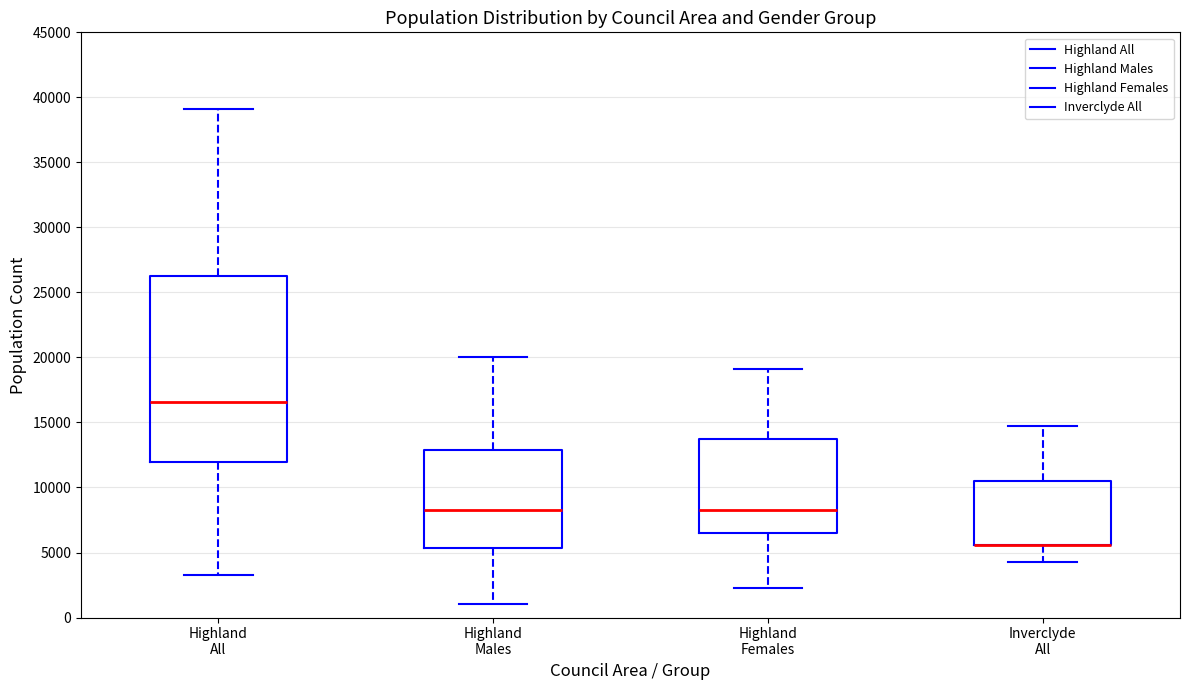

Comparing the boxes themselves (not the whiskers), which one is the tallest?

Highland All